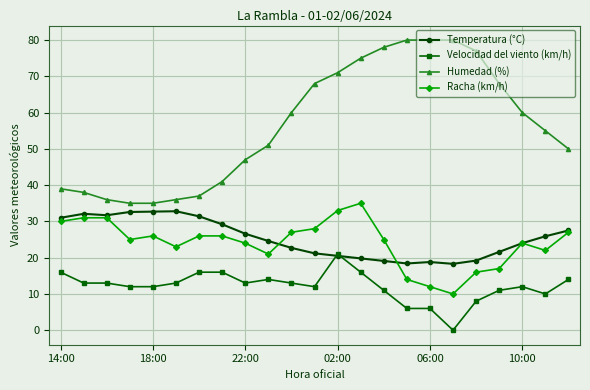

True or false: Racha (km/h) and Humedad (%) intersect in this chart.

False